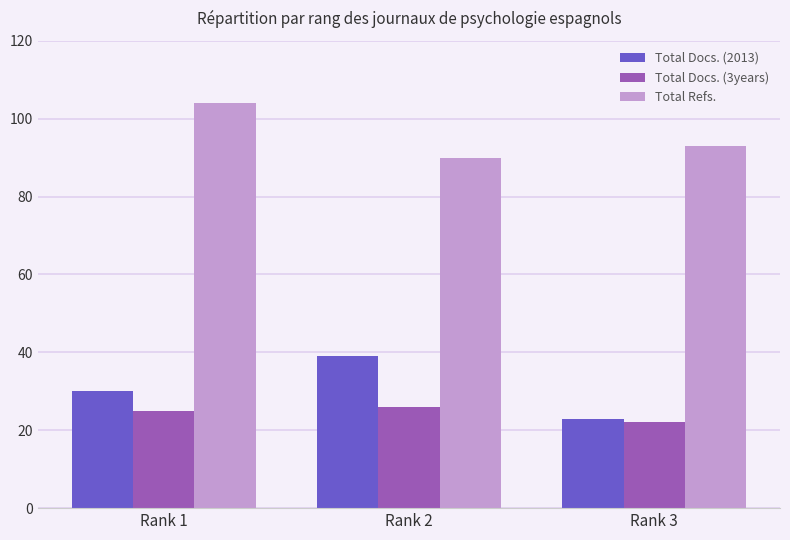

Which label corresponds to the smallest value in the chart?

Rank 3